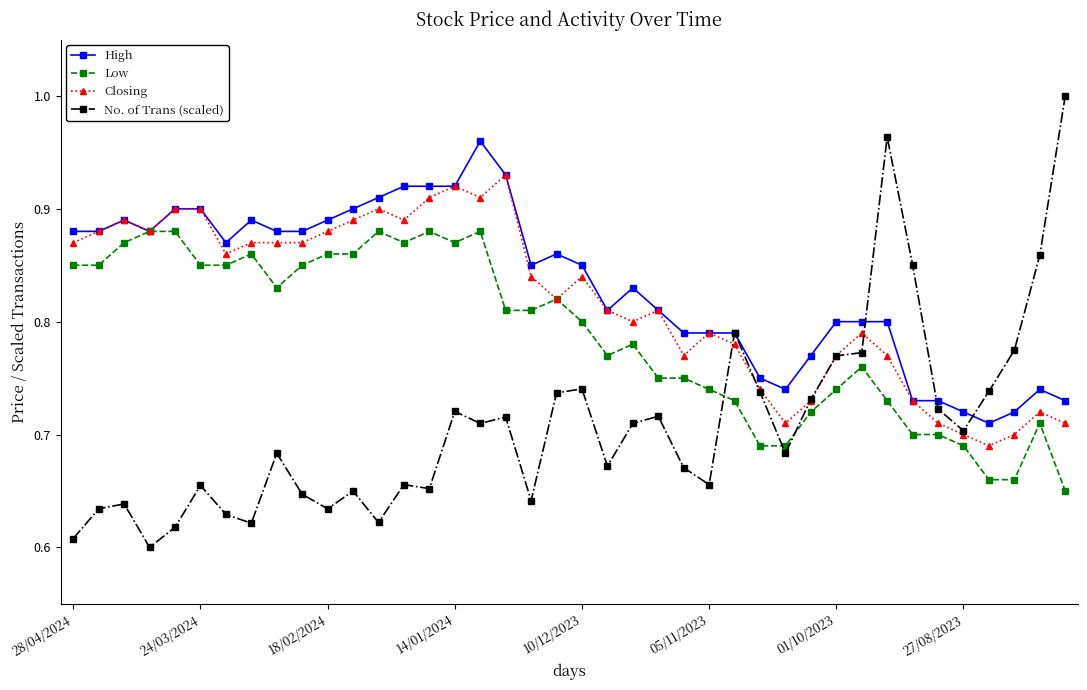

True or false: No. of Trans (scaled) and Low intersect in this chart.

True